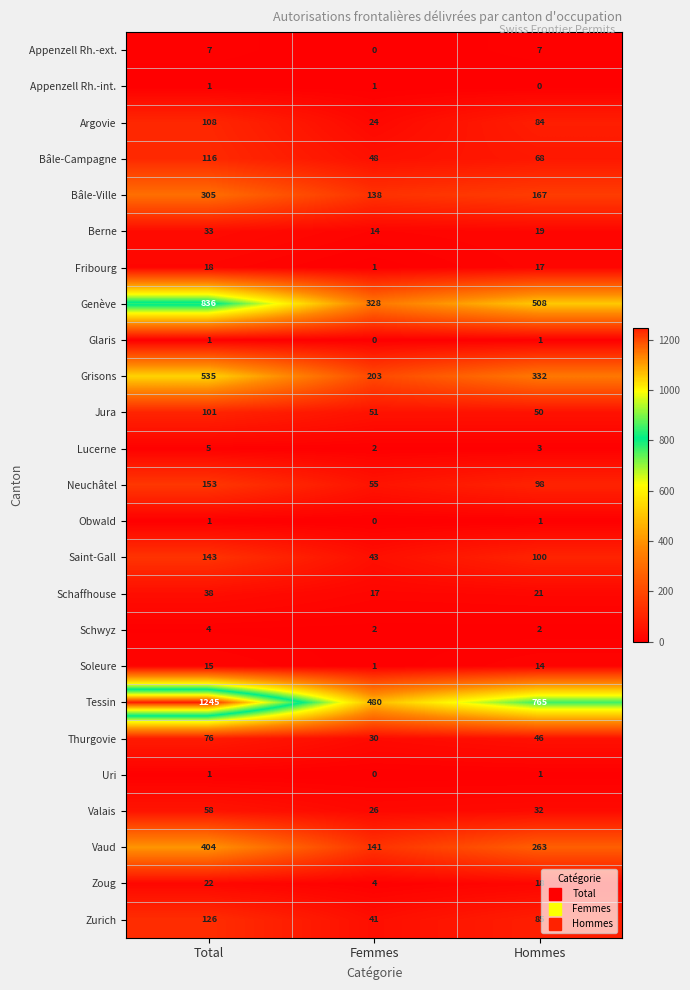

What is the greatest value displayed?

1245